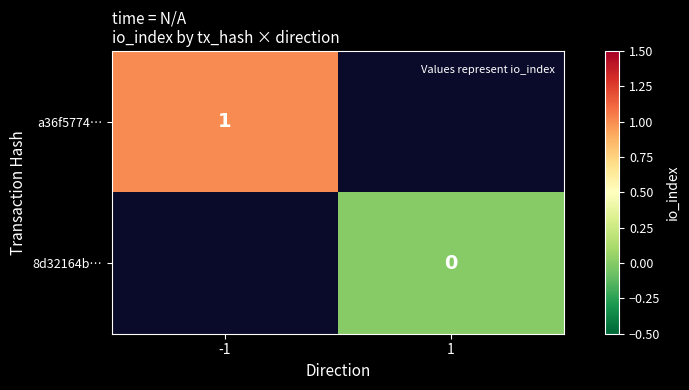

The a36f5774… series shows 1 at -1. True or false?

True